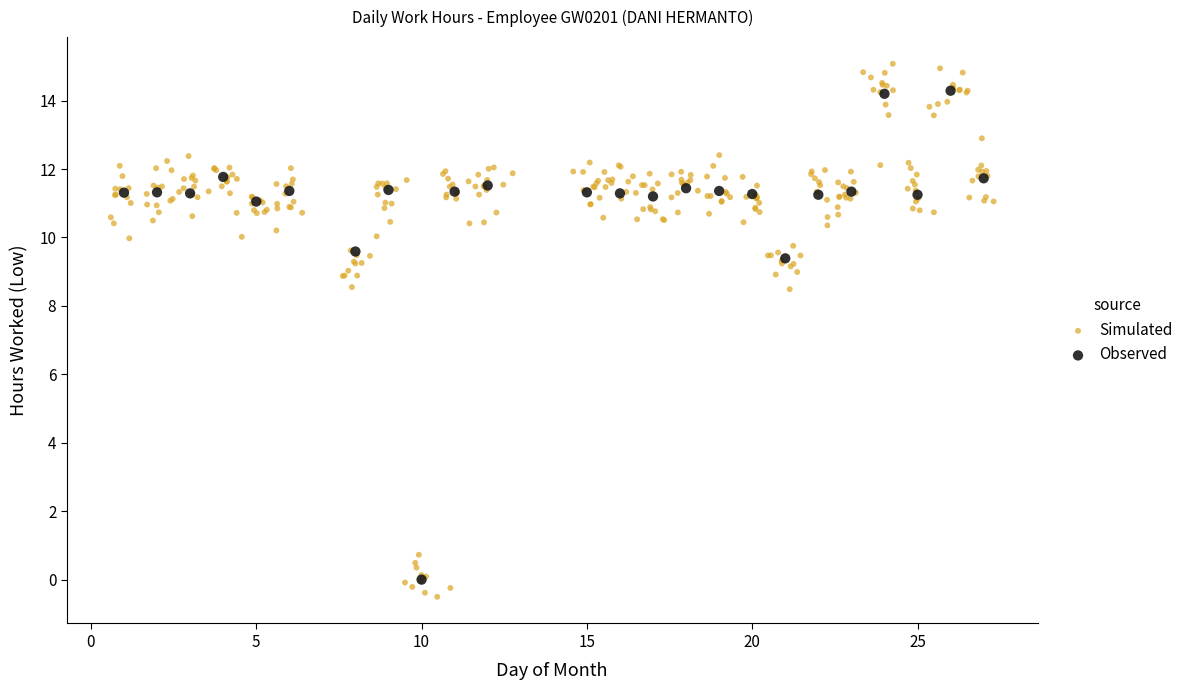

Which series has the largest Y range (max minus min)?

Simulated